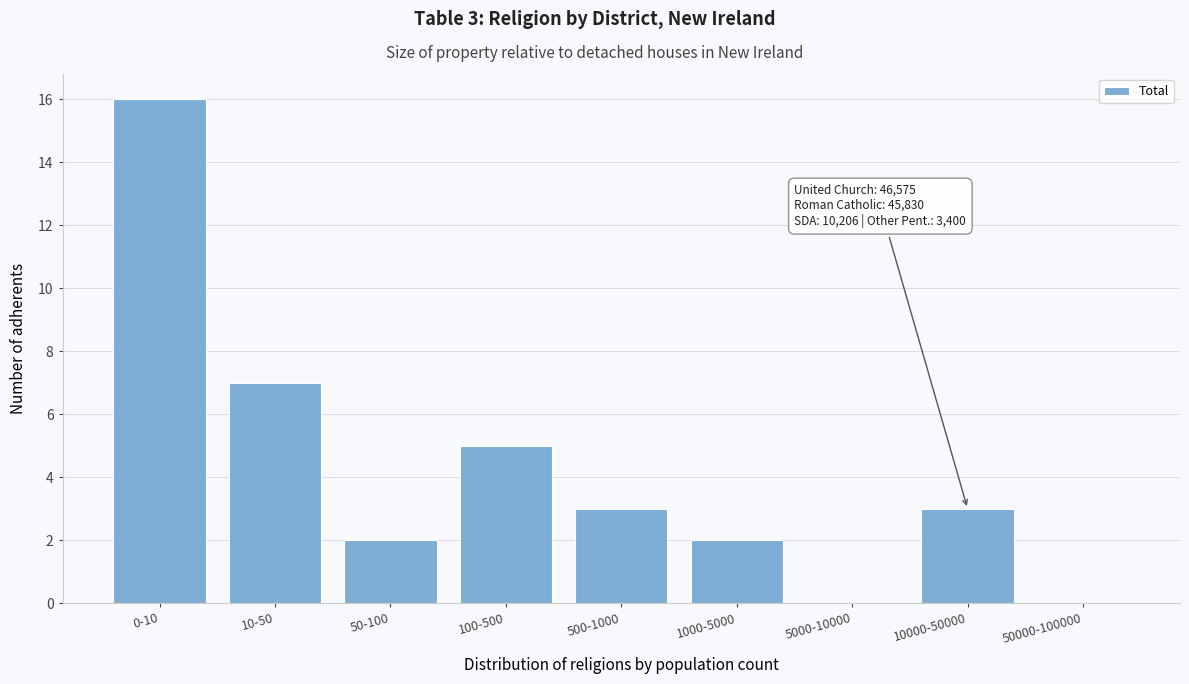

Reading right to left, what are all the values shown in this chart?

50000-100000=0	10000-50000=3	5000-10000=0	1000-5000=2	500-1000=3	100-500=5	50-100=2	10-50=7	0-10=16